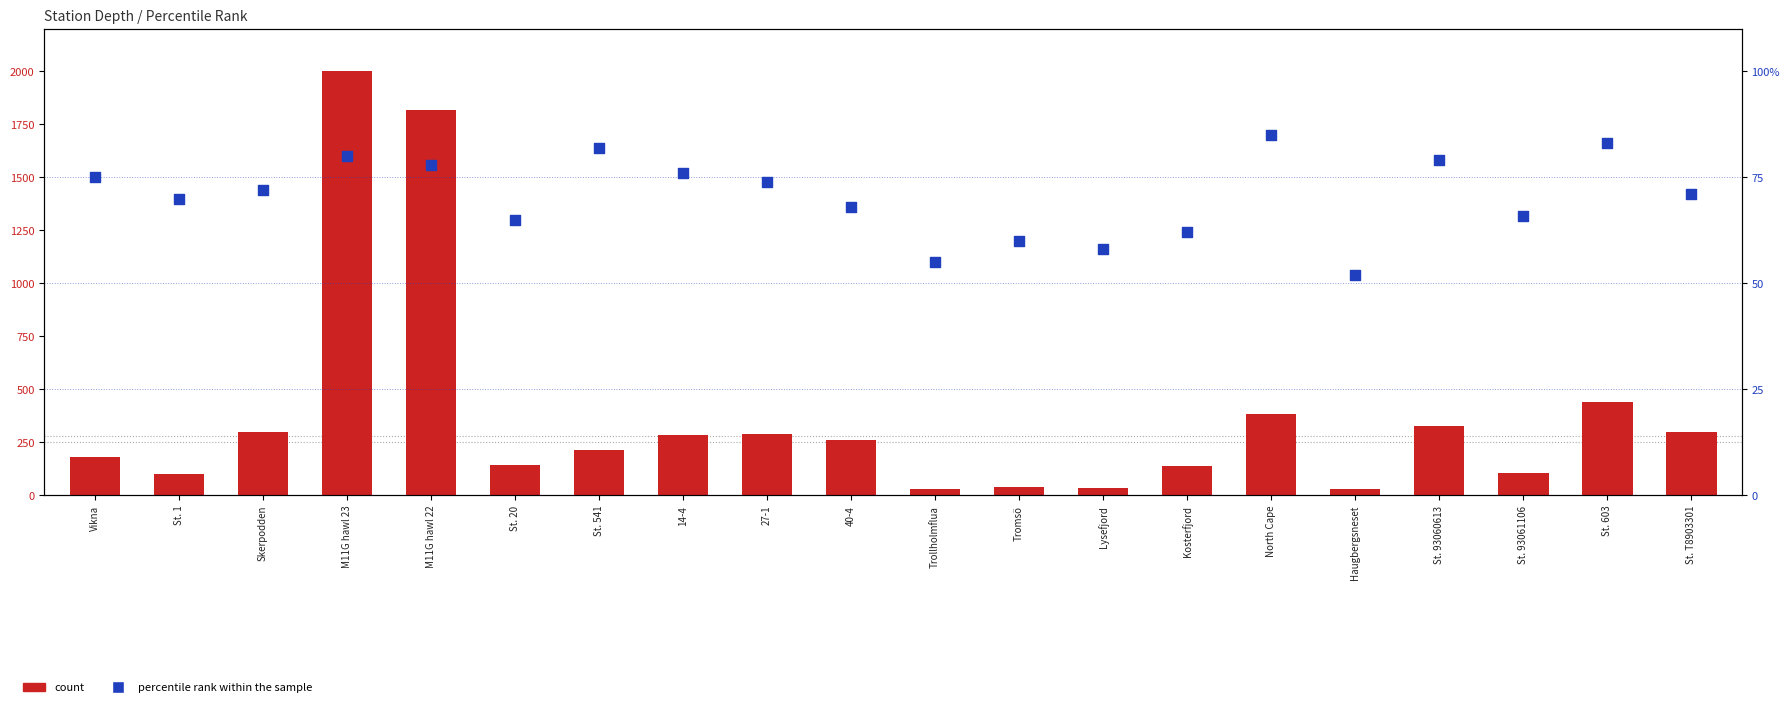

Is the value of percentile rank within the sample at Skerpodden greater than the value of count at Kosterfjord?

No